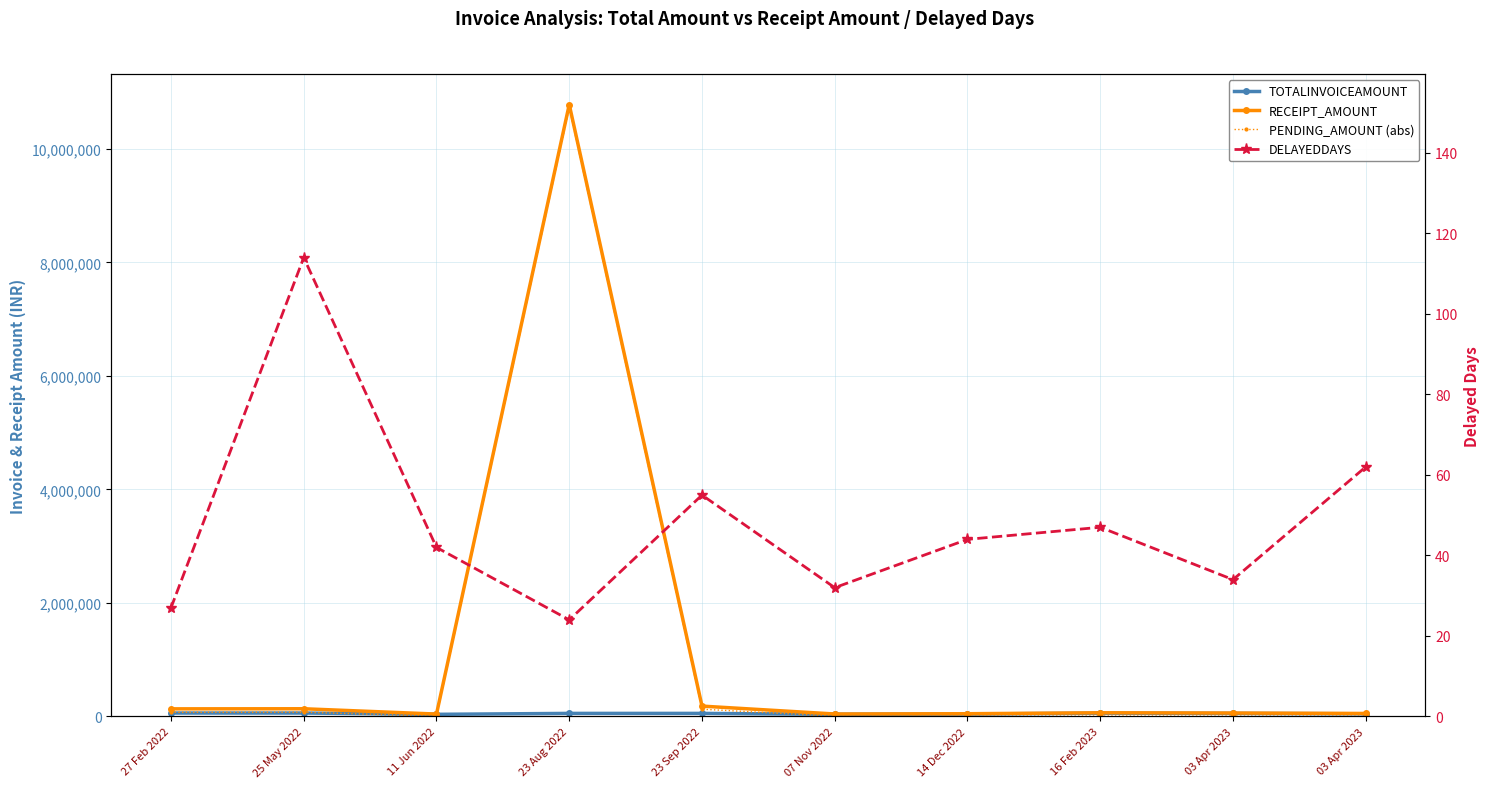

What is the value of the TOTALINVOICEAMOUNT point at the 7th from the left?

43503